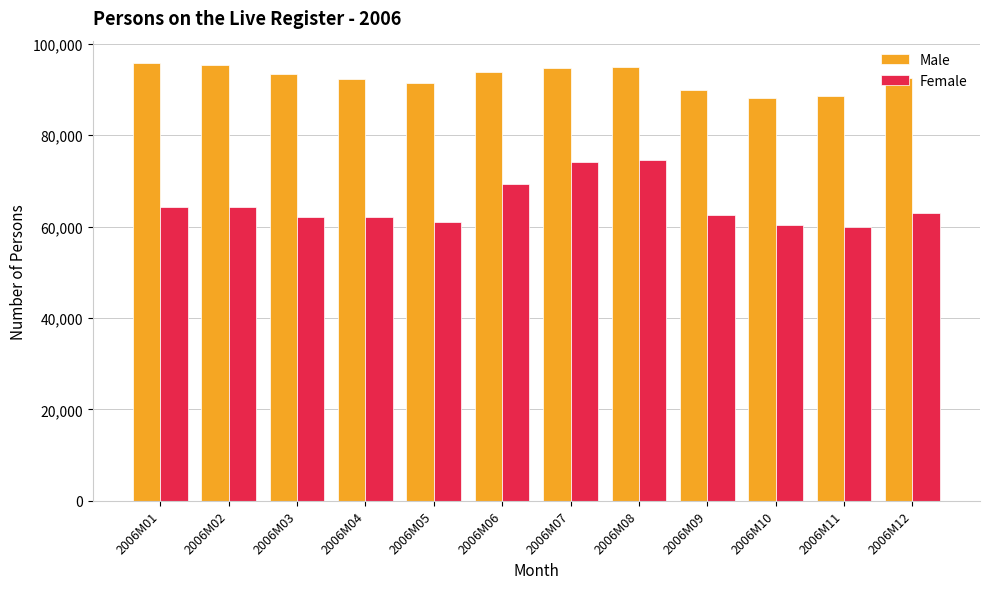

What is the average value of the Female series?

64798